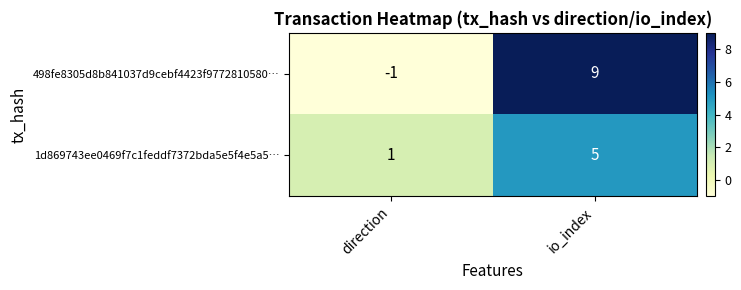

At direction, list the series in order from largest to smallest.

1d869743ee0469f7c1feddf7372bda5e5f4e5a5…, 498fe8305d8b841037d9cebf4423f9772810580…